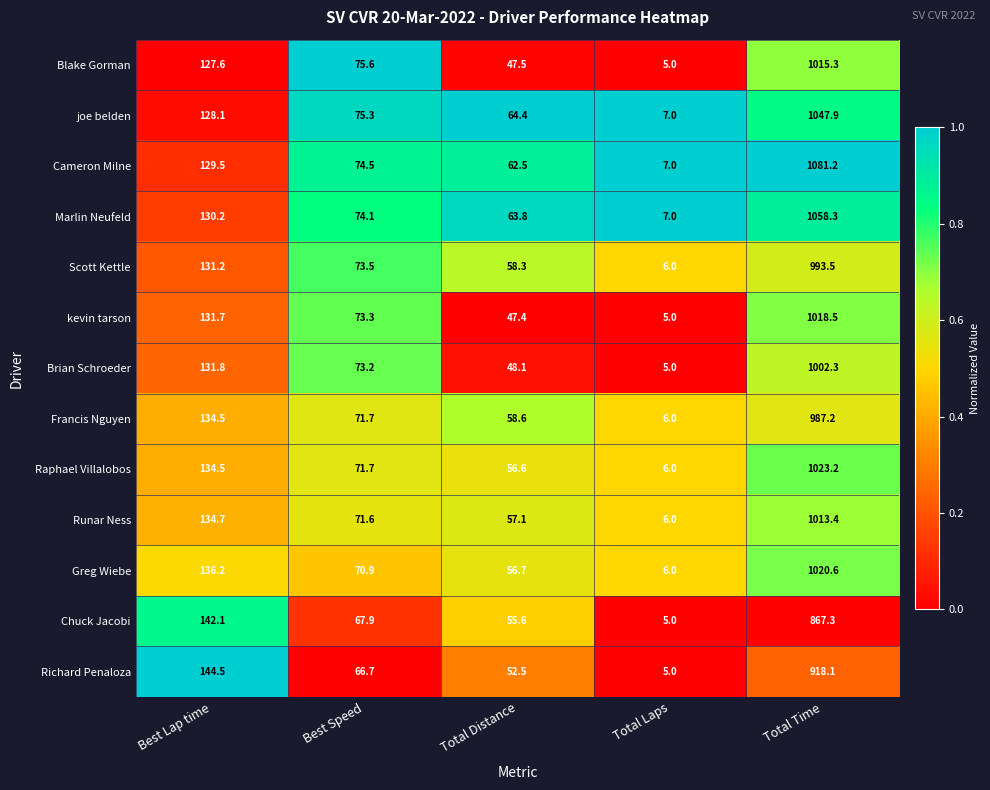

The Francis Nguyen series shows 134.5 at Best Lap time. True or false?

True